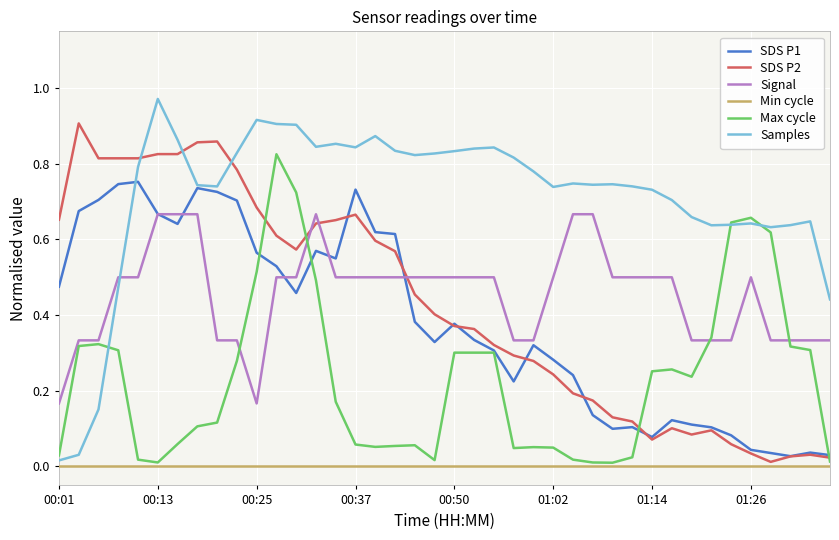

List the series in order of their peak value, lowest first.

Min cycle, Signal, SDS P1, Max cycle, SDS P2, Samples